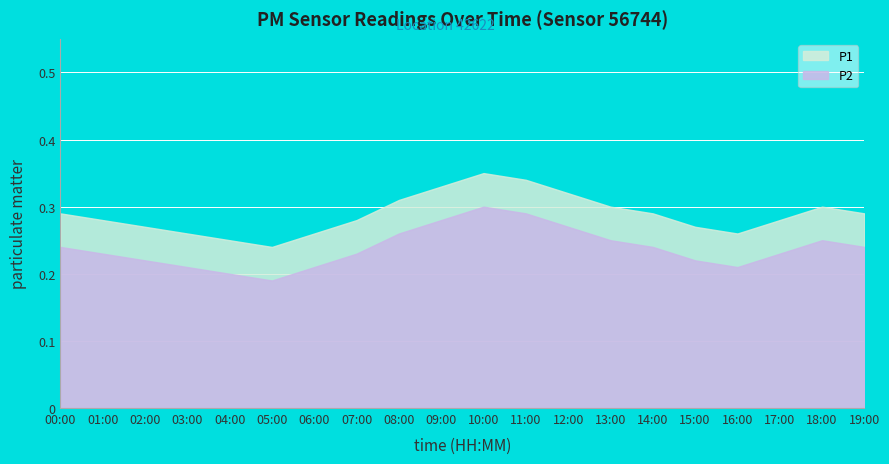

True or false: P2 and P1 intersect in this chart.

False